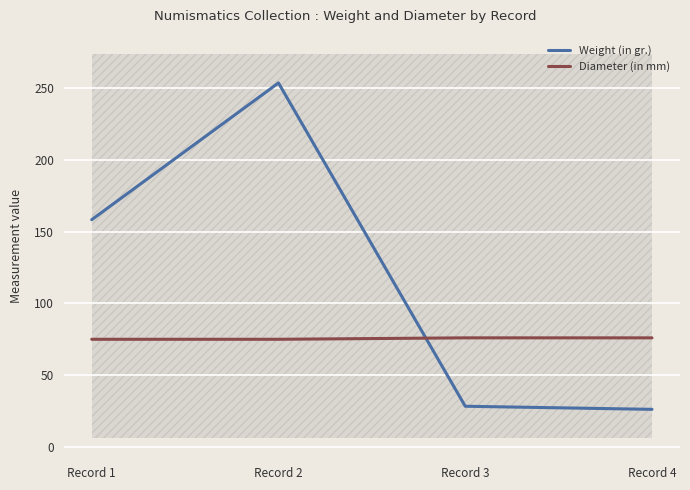

How many categories are shown in the chart?

4